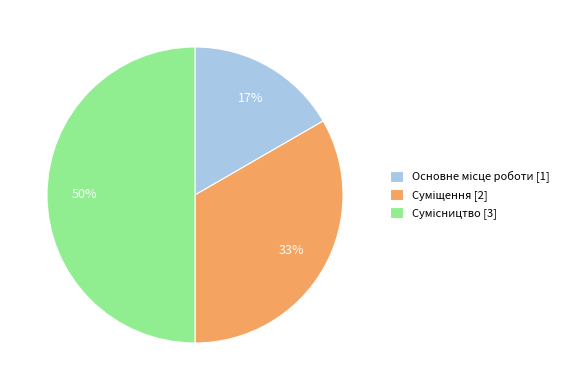

To the nearest percent, what is the difference between the largest and smallest slice percentages?

33%